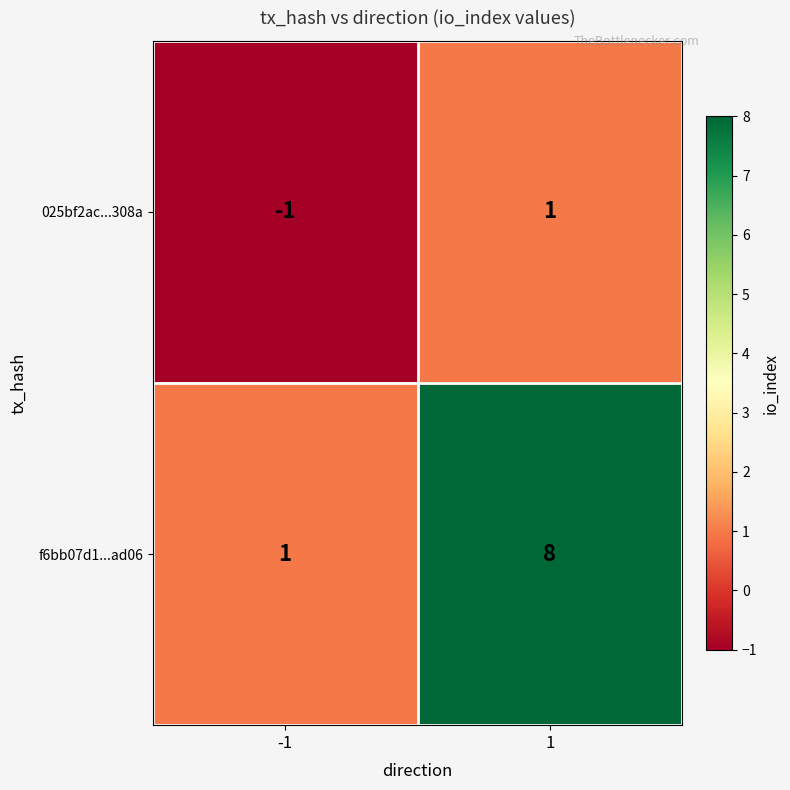

Which series changed the most between -1 and 1?

f6bb07d1...ad06